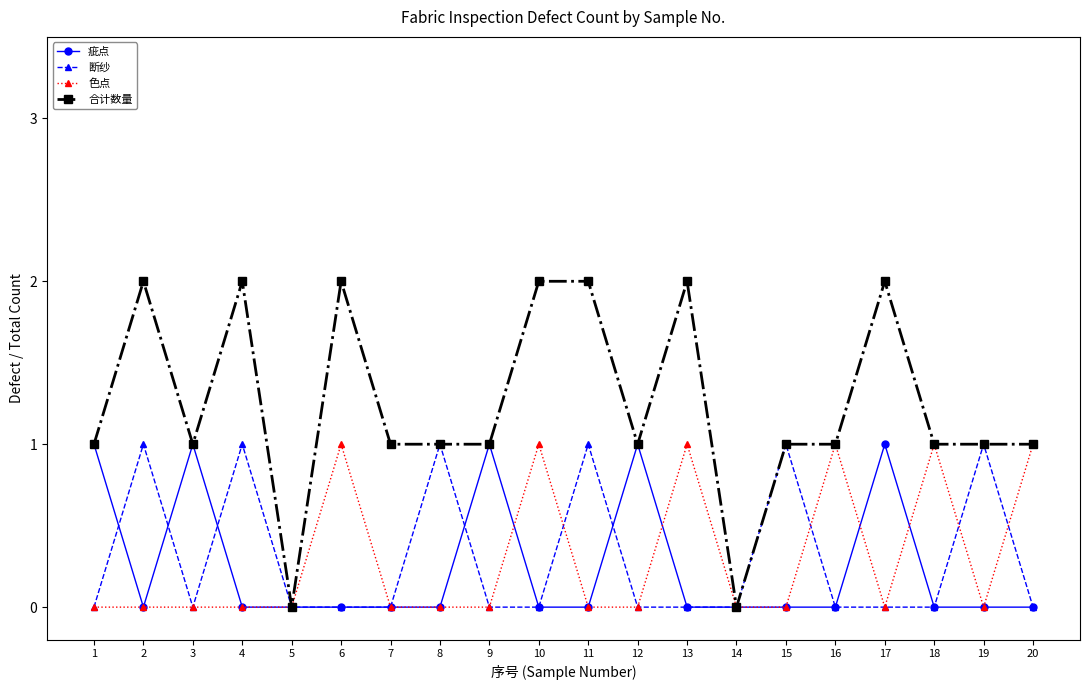

True or false: 疵点 has more than 0 points higher than both neighbors.

True